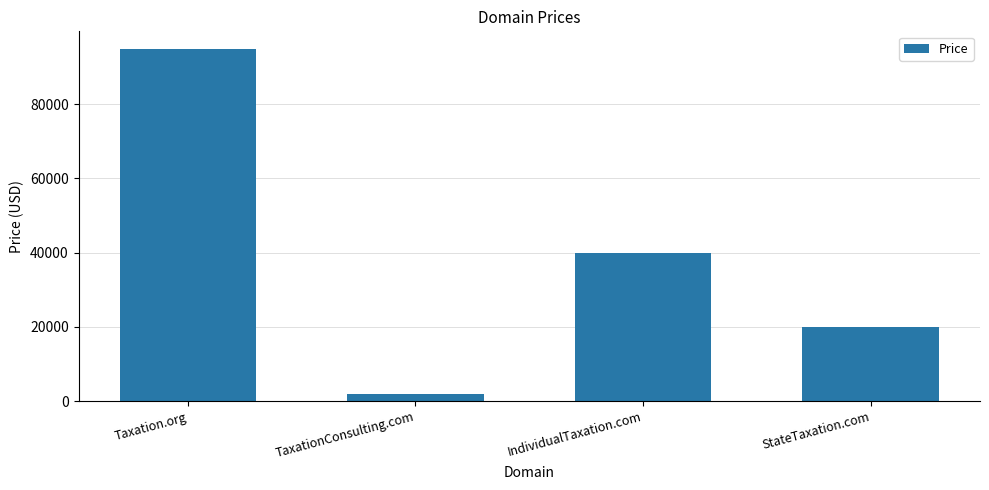

What is the difference between the second highest and second lowest values?

20000